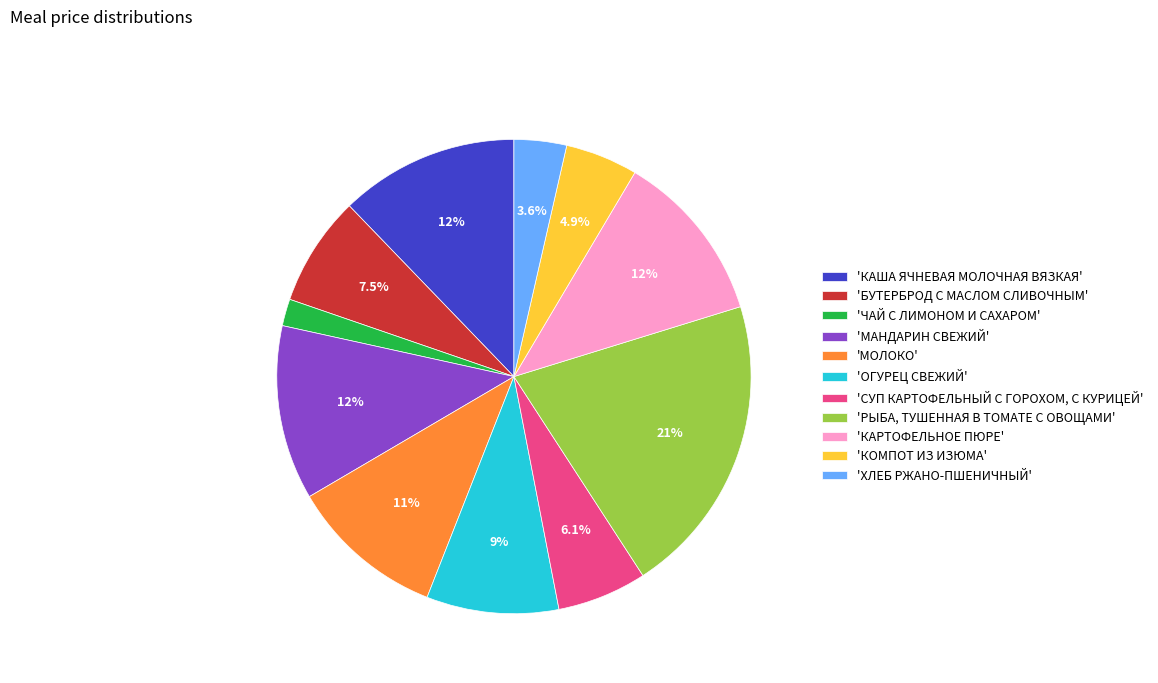

To the nearest percent, what is the average slice percentage?

9%